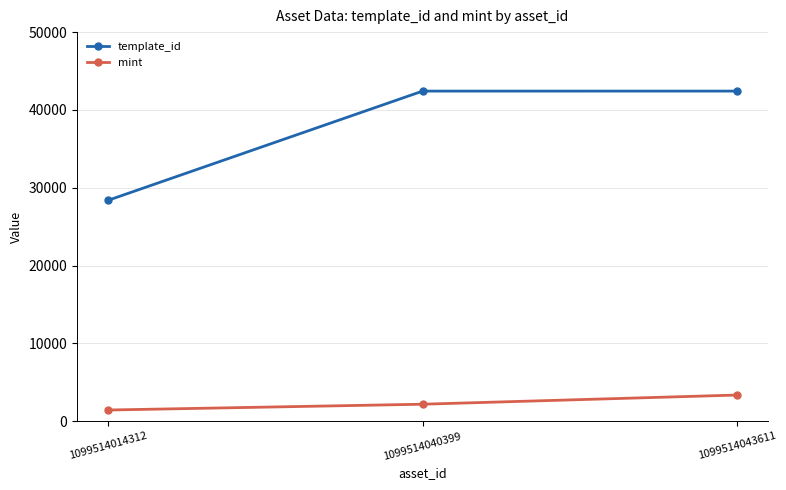

What is the sum of the mint values at 1099514014312 and 1099514040399?

3635